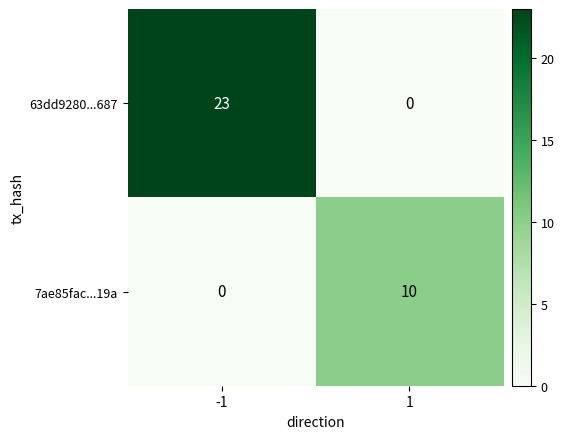

The value of 63dd9280...687 at -1 is 33. True or false?

False